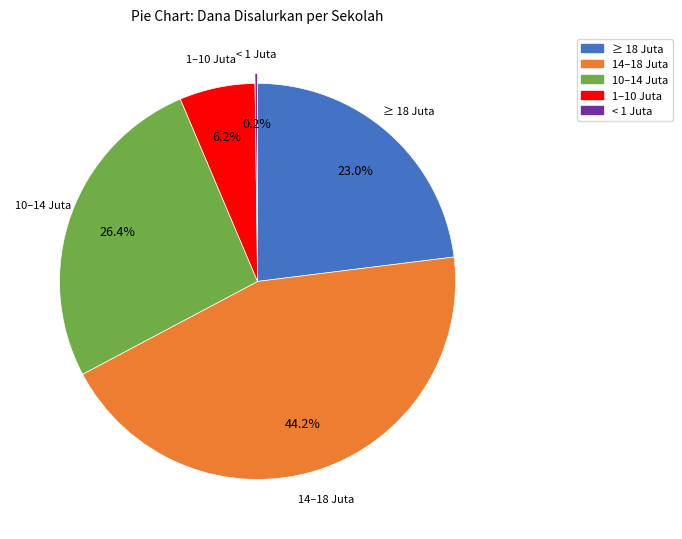

What portion of the pie excludes 1–10 Juta?

93.8%